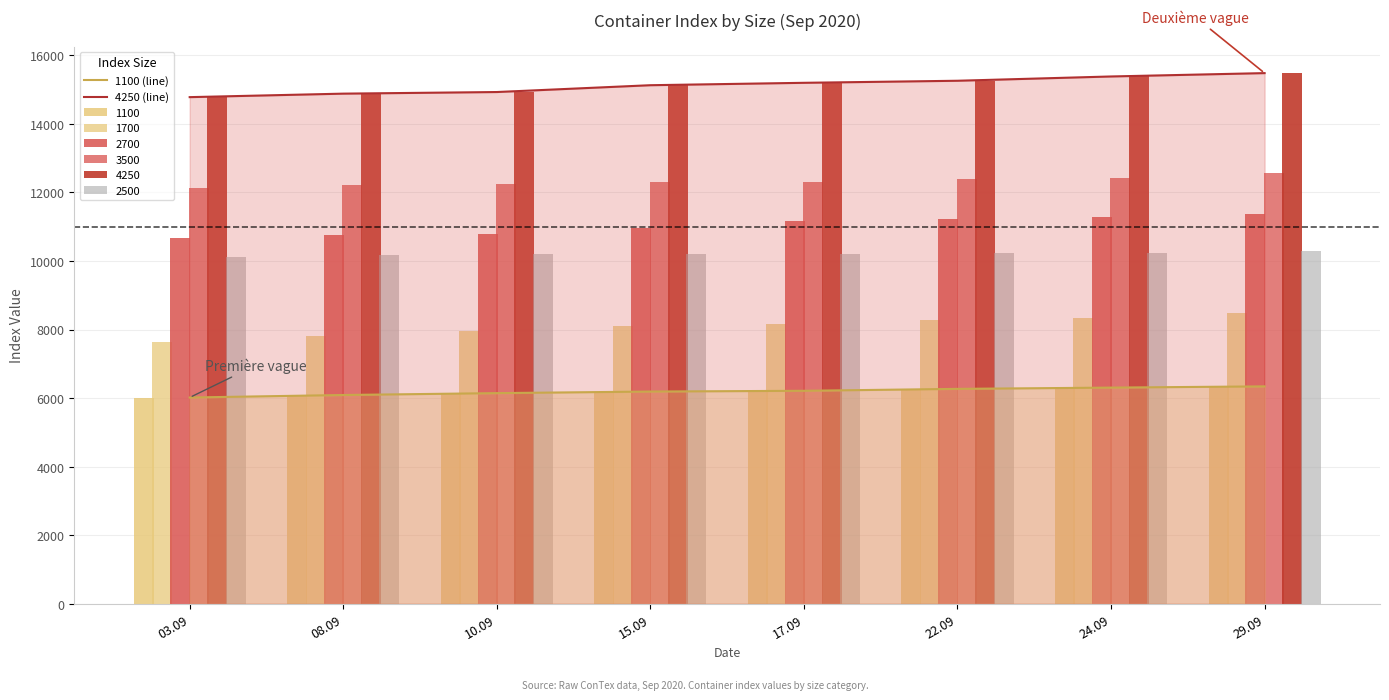

How many groups of bars are there?

8